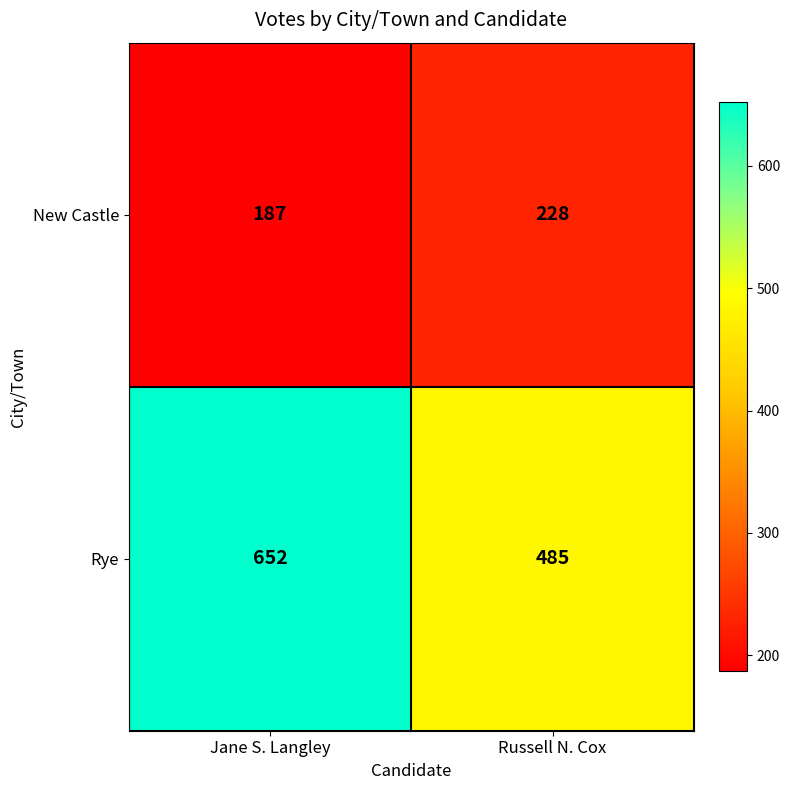

Count the number of categories in the chart.

2